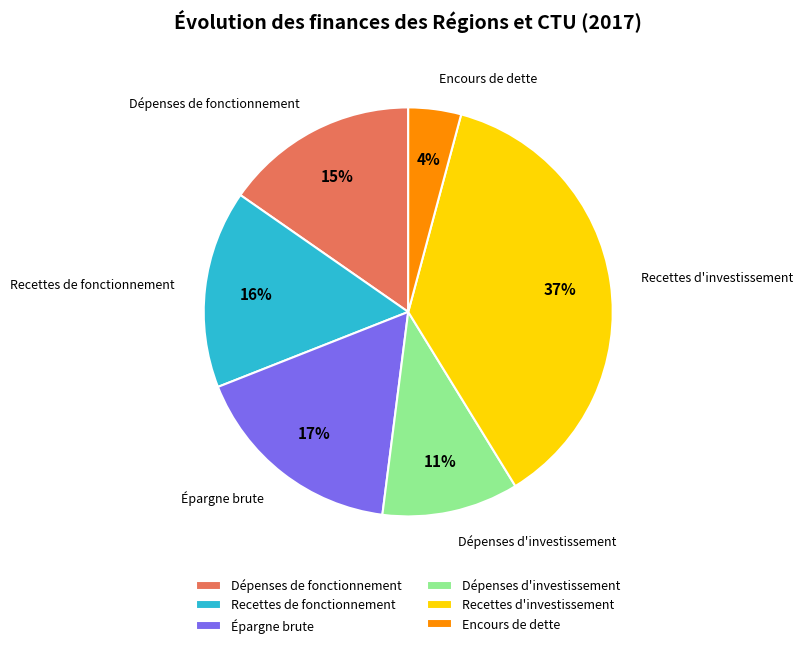

What percentage is the Dépenses d'investissement slice, to the nearest percent?

11%